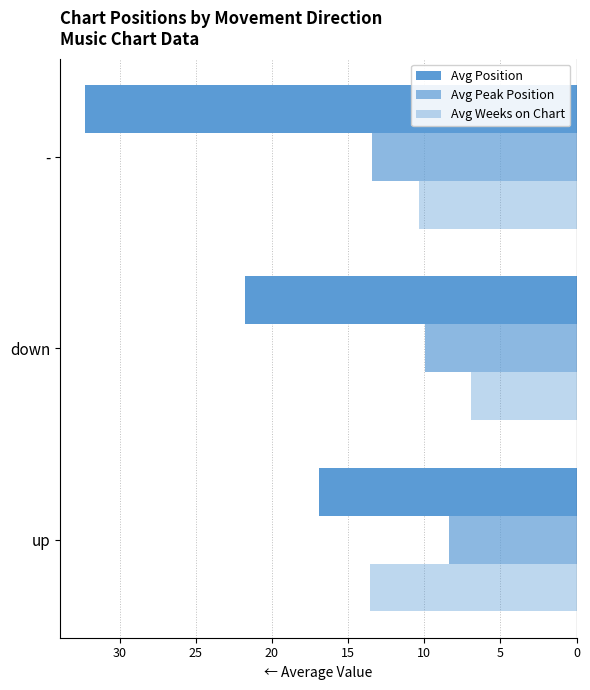

How many distinct data groups are displayed?

3